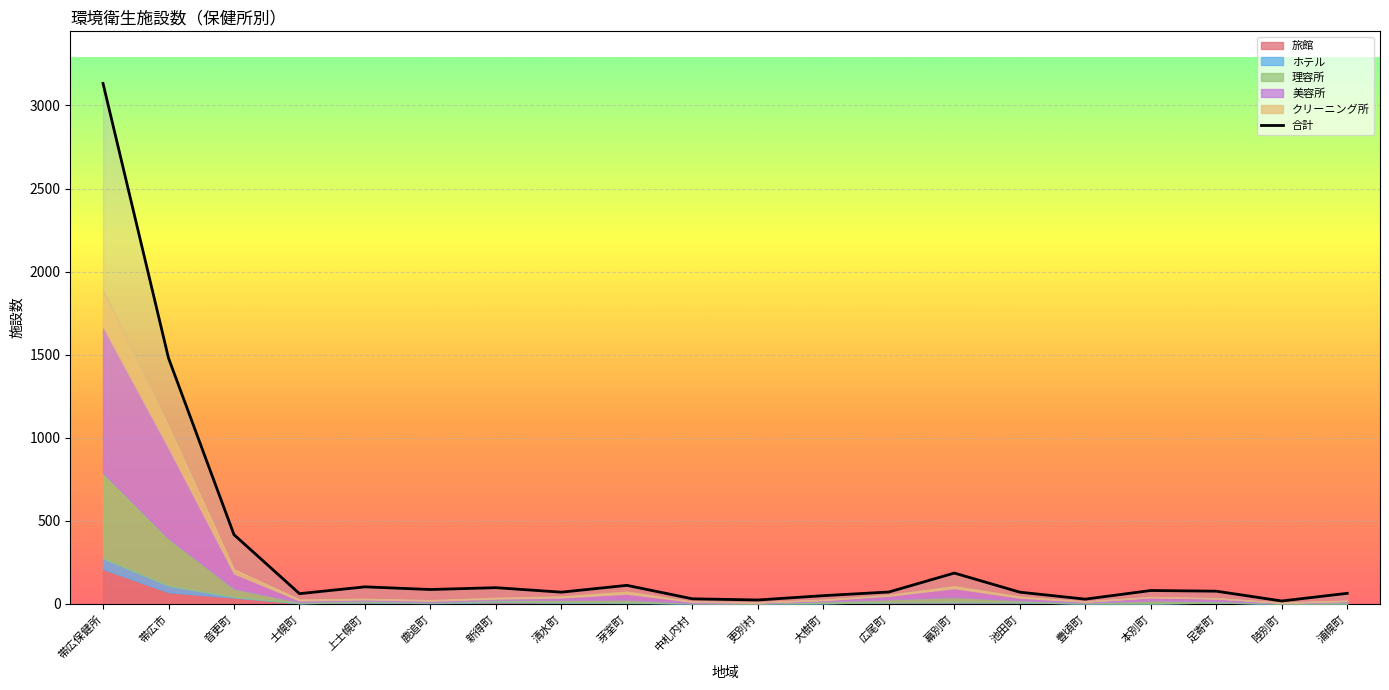

Which label corresponds to the smallest value in the chart?

陸別町